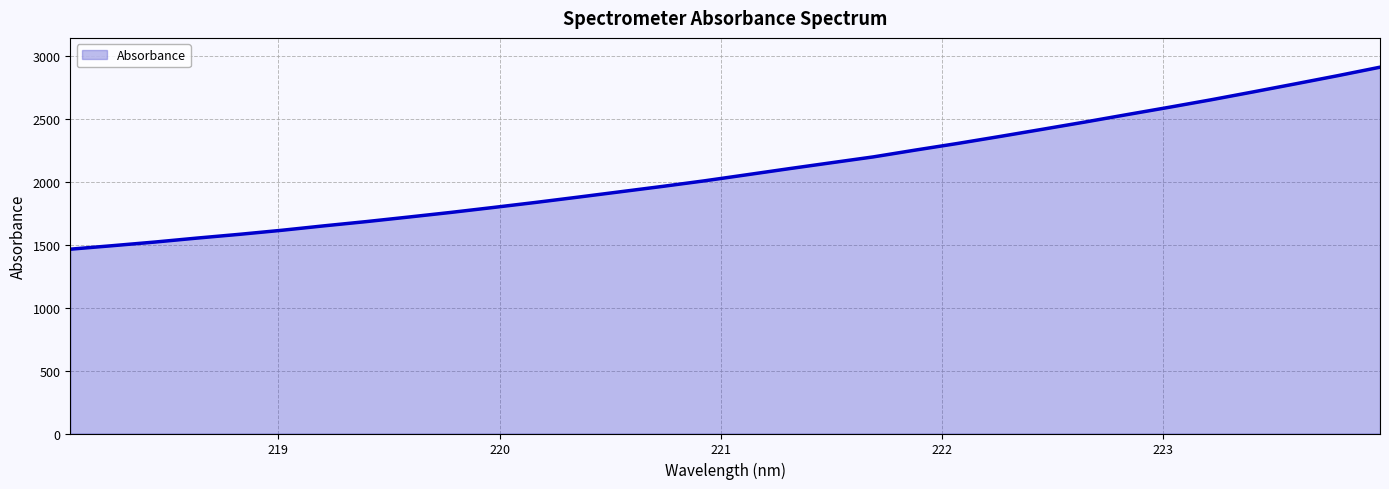

What is the minimum value shown in the chart?

1465.3